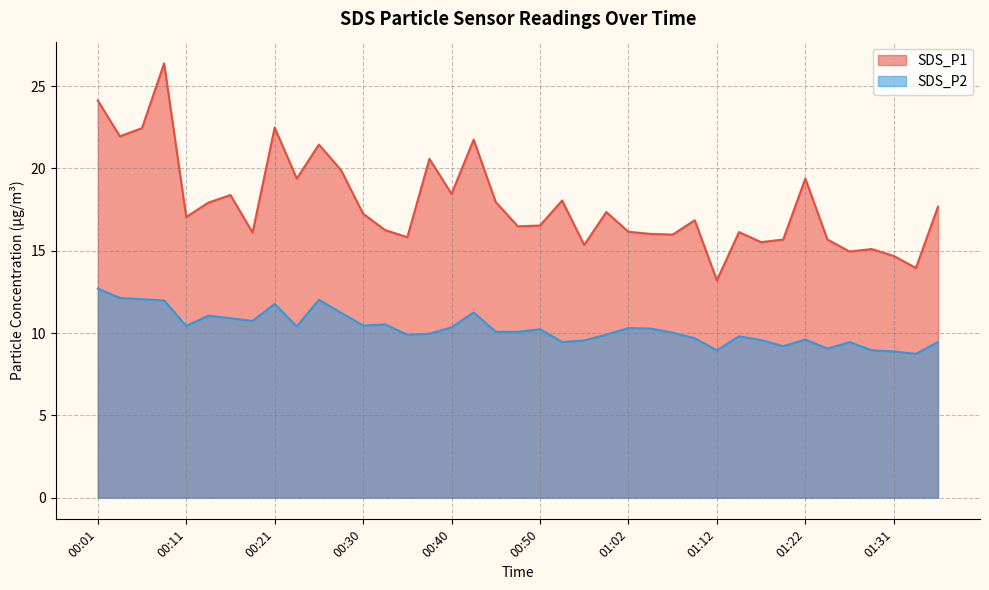

Reading left to right, what are all the values shown in this chart?

SDS_P1: 00:01=24.1	00:04=21.9	00:06=22.4	00:09=26.4	00:11=17.1	00:13=17.9	00:16=18.4	00:18=16.1	00:21=22.5	00:23=19.4	00:26=21.4	00:28=19.9	00:30=17.2	00:33=16.2	00:35=15.8	00:38=20.6	00:40=18.4	00:43=21.8	00:45=17.9	00:47=16.5	00:50=16.5	00:55=18.1	00:57=15.3	01:00=17.4	01:02=16.1	01:05=16.0	01:07=16.0	01:09=16.9	01:12=13.2	01:14=16.1	01:17=15.5	01:19=15.7	01:22=19.4	01:24=15.7	01:27=14.9	01:29=15.1	01:31=14.7	01:34=13.9	01:36=17.7
SDS_P2: 00:01=12.7	00:04=12.1	00:06=12.1	00:09=12.0	00:11=10.4	00:13=11.1	00:16=10.9	00:18=10.7	00:21=11.8	00:23=10.4	00:26=12.0	00:28=11.2	00:30=10.4	00:33=10.5	00:35=9.9	00:38=9.9	00:40=10.3	00:43=11.2	00:45=10.1	00:47=10.1	00:50=10.2	00:55=9.4	00:57=9.6	01:00=9.9	01:02=10.3	01:05=10.3	01:07=10.0	01:09=9.7	01:12=8.9	01:14=9.8	01:17=9.6	01:19=9.2	01:22=9.6	01:24=9.1	01:27=9.4	01:29=8.9	01:31=8.9	01:34=8.7	01:36=9.4